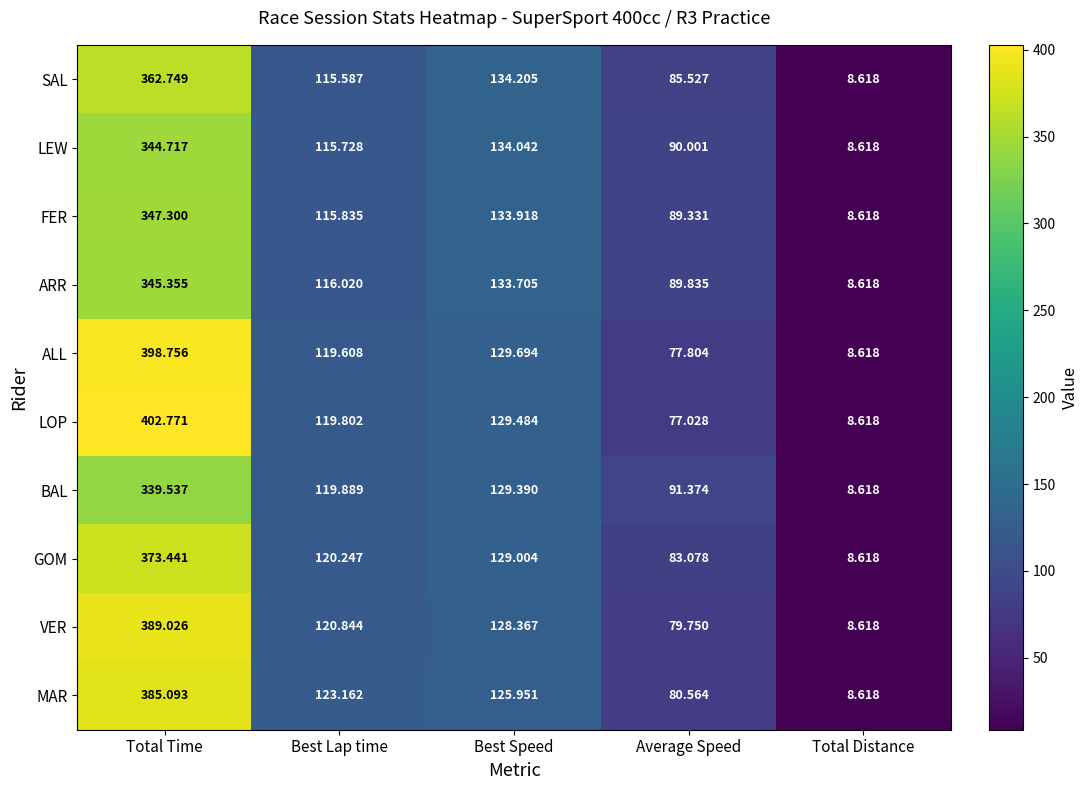

At which label is VER closest to 198?

Best Speed